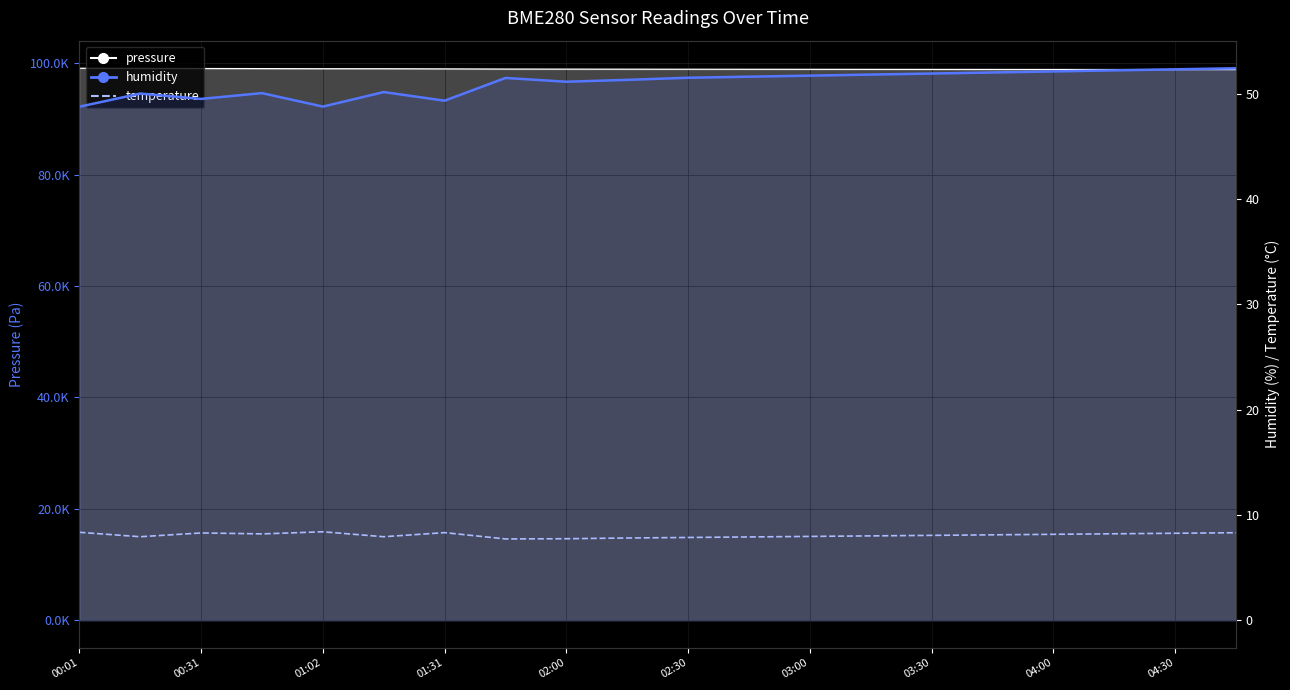

True or false: humidity has a value of 92.4 at 03:30.

False